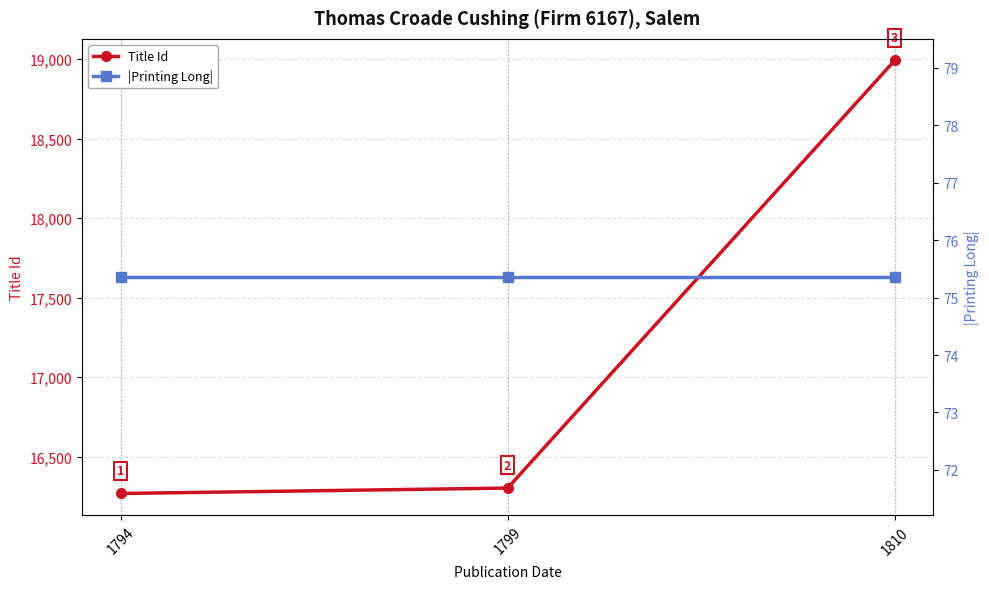

Rank the series by their maximum value, from lowest to highest.

|Printing Long|, Title Id